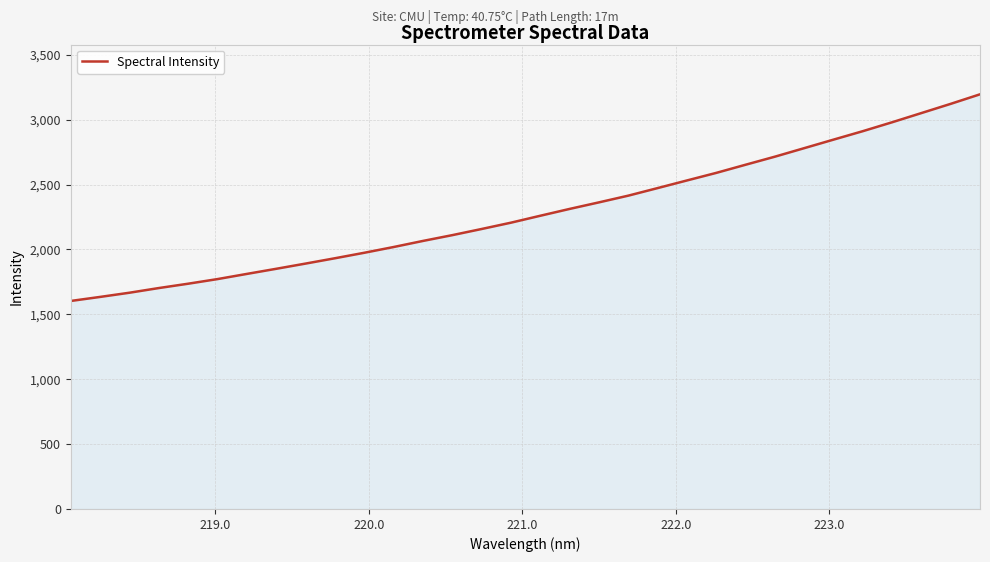

What is the maximum value shown in the chart?

3195.9